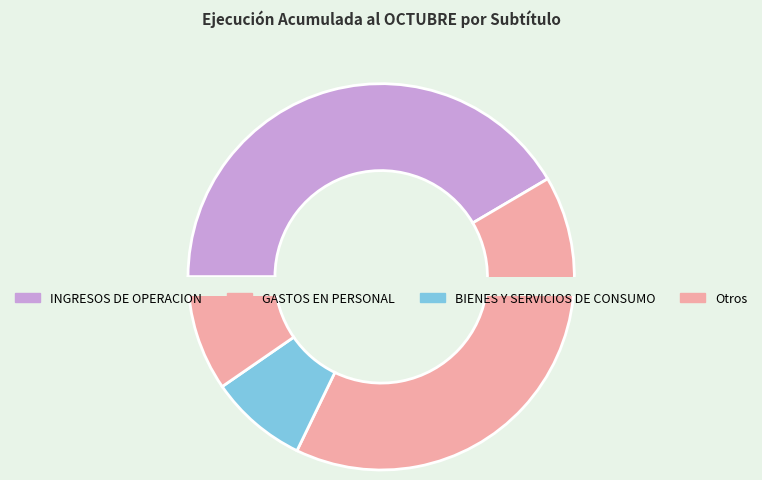

Is it true that APORTE FISCAL is 7% of the pie?

False